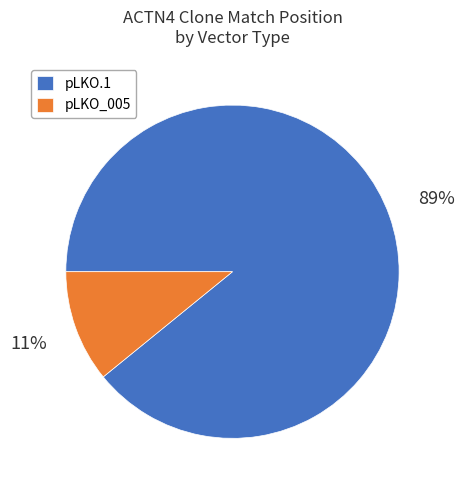

Combined, do pLKO.1 and pLKO_005 account for over 50%?

Yes